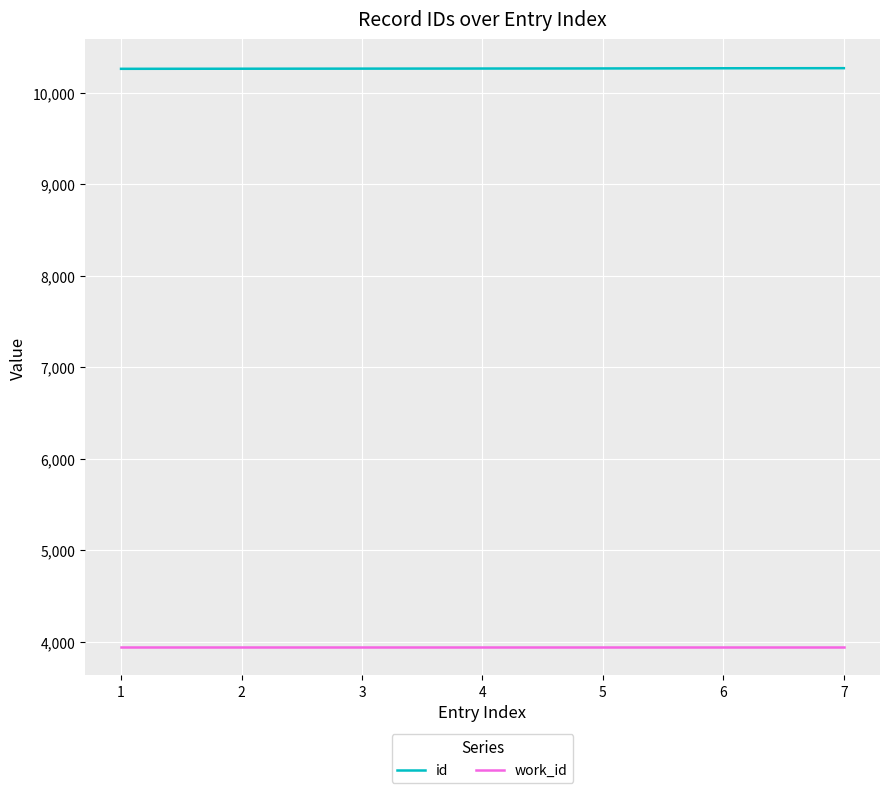

What is the total value across all series at 4?

14213